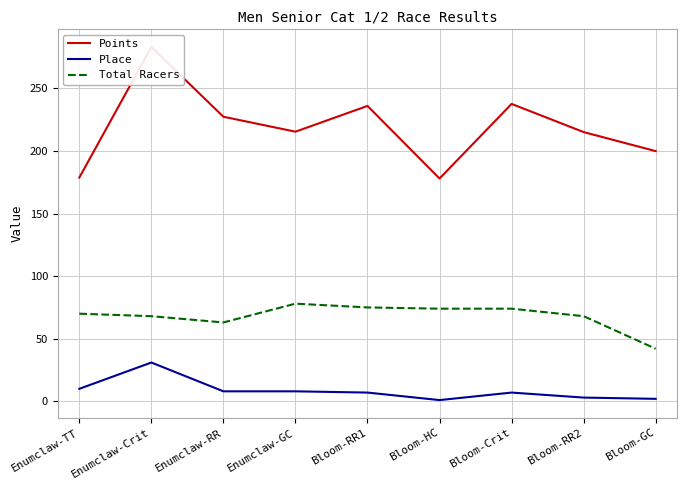

Reading left to right, transcribe all the data shown in this chart.

Points: Enumclaw-TT=178.7	Enumclaw-Crit=283.0	Enumclaw-RR=227.3	Enumclaw-GC=215.3	Bloom-RR1=235.9	Bloom-HC=177.9	Bloom-Crit=237.5	Bloom-RR2=215.0	Bloom-GC=199.8
Place: Enumclaw-TT=10.0	Enumclaw-Crit=31.0	Enumclaw-RR=8.0	Enumclaw-GC=8.0	Bloom-RR1=7.0	Bloom-HC=1.0	Bloom-Crit=7.0	Bloom-RR2=3.0	Bloom-GC=2.0
Total Racers: Enumclaw-TT=70.0	Enumclaw-Crit=68.0	Enumclaw-RR=63.0	Enumclaw-GC=78.0	Bloom-RR1=75.0	Bloom-HC=74.0	Bloom-Crit=74.0	Bloom-RR2=68.0	Bloom-GC=42.0